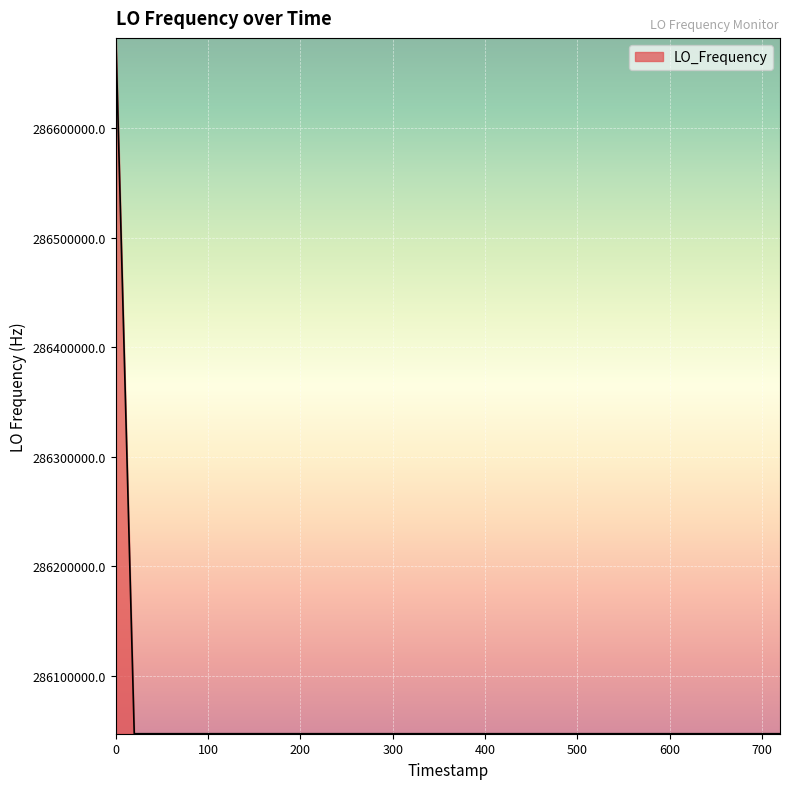

What is the greatest value displayed?

286682704.8